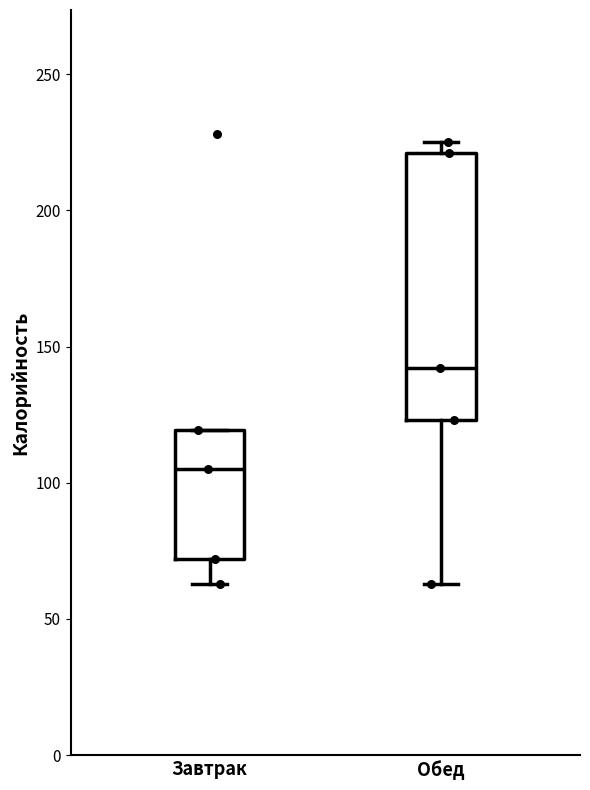

Where is the lower edge of the box for Обед on the y-axis? The values are not printed on the chart, so give them approximately, as read against the axis.

125